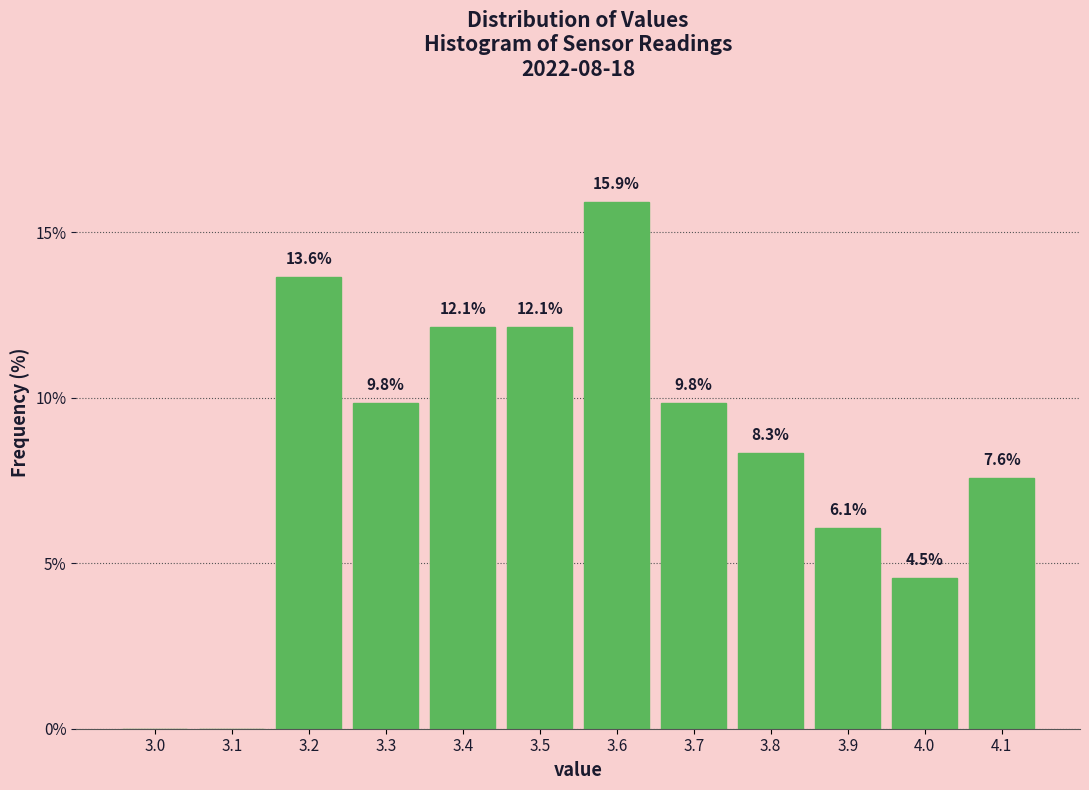

Reading left to right, extract all data points from this chart.

3.0=0.0	3.1=0.0	3.2=13.6	3.3=9.8	3.4=12.1	3.5=12.1	3.6=15.9	3.7=9.8	3.8=8.3	3.9=6.1	4.0=4.5	4.1=7.6